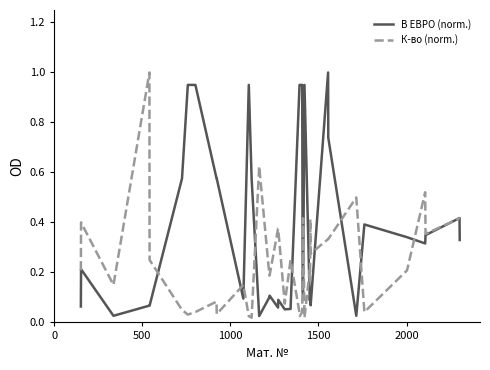

Which series has the largest total across all categories?

В ЕВРО (norm.)